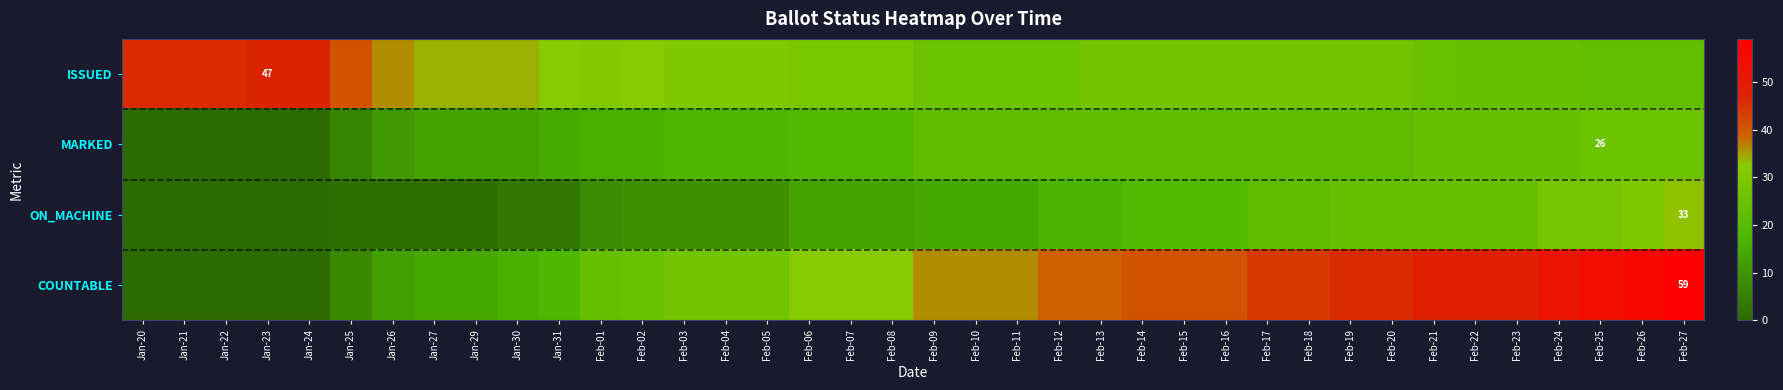

Count the number of data series in this chart.

4